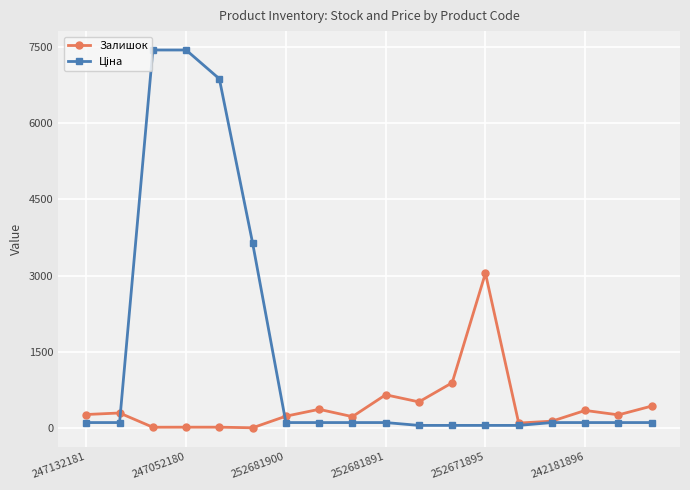

How many series are shown in this chart?

2